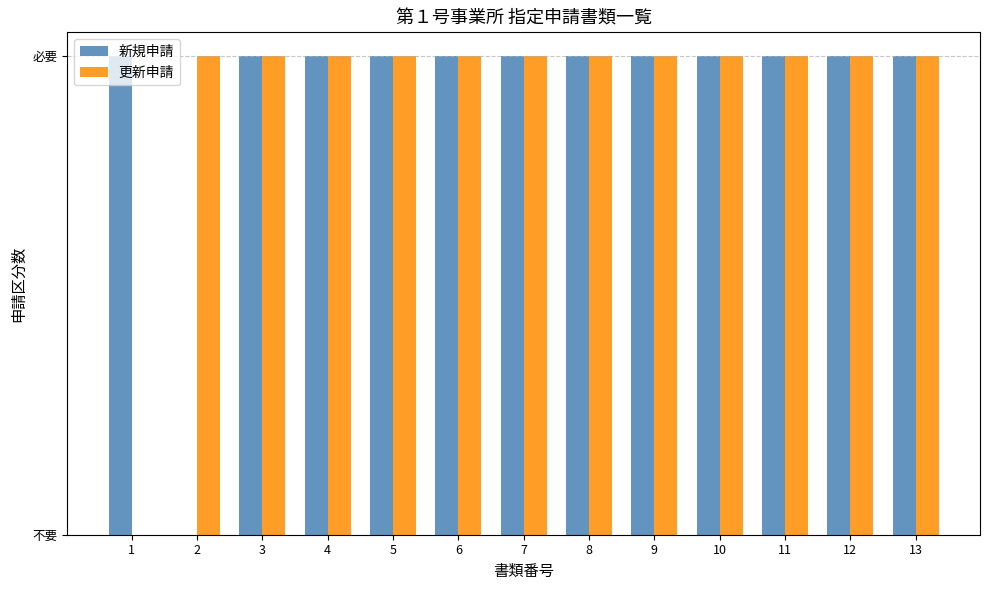

Are the bars grouped side by side (vs. stacked)?

Yes